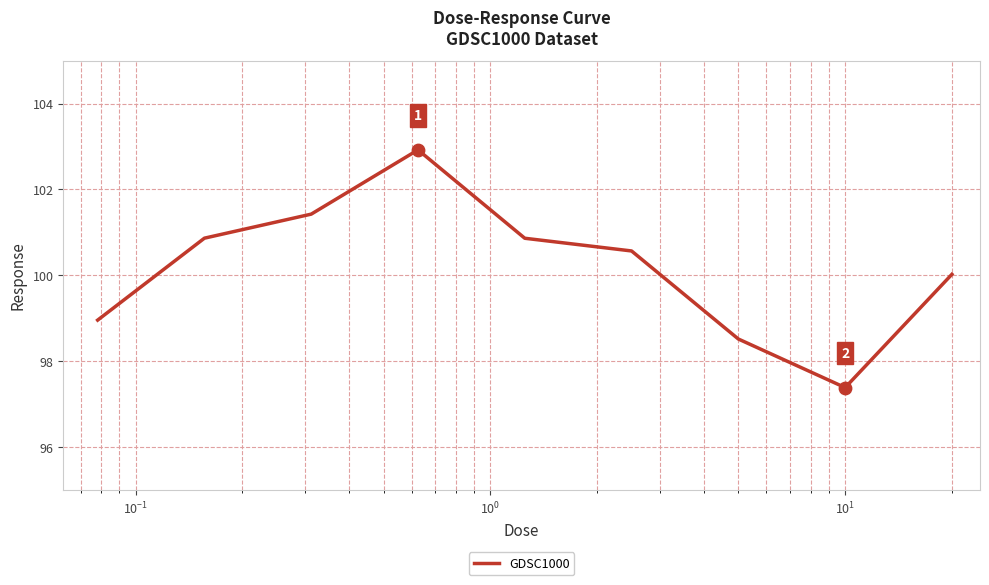

What is the minimum value shown in the chart?

97.4